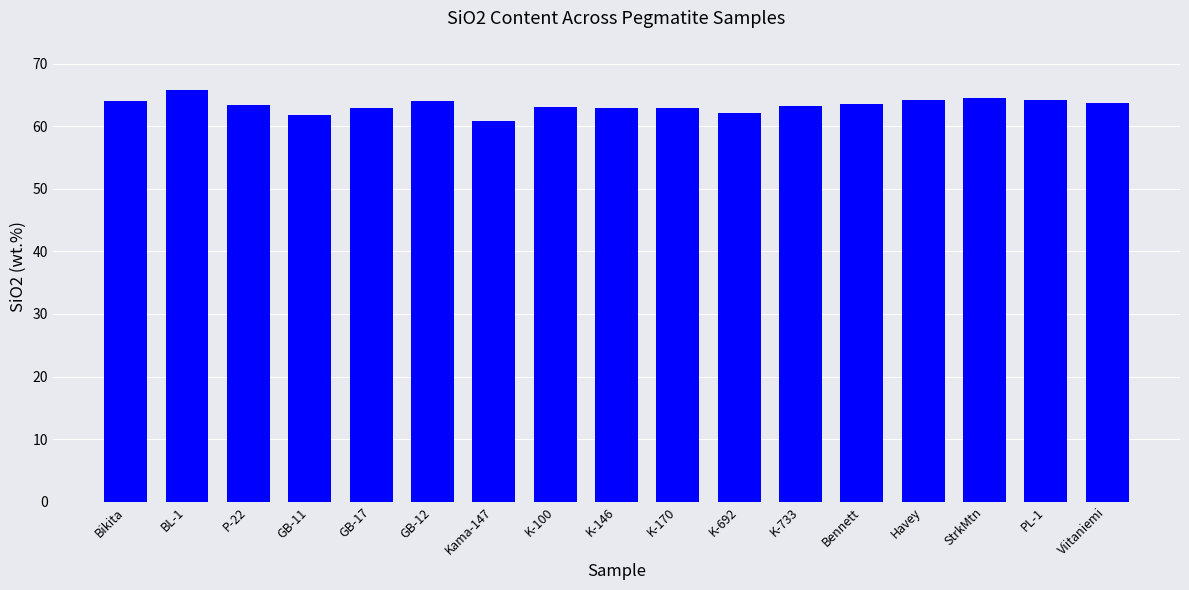

What is the ratio of the value at Bennett to the value at K-100?

1.0